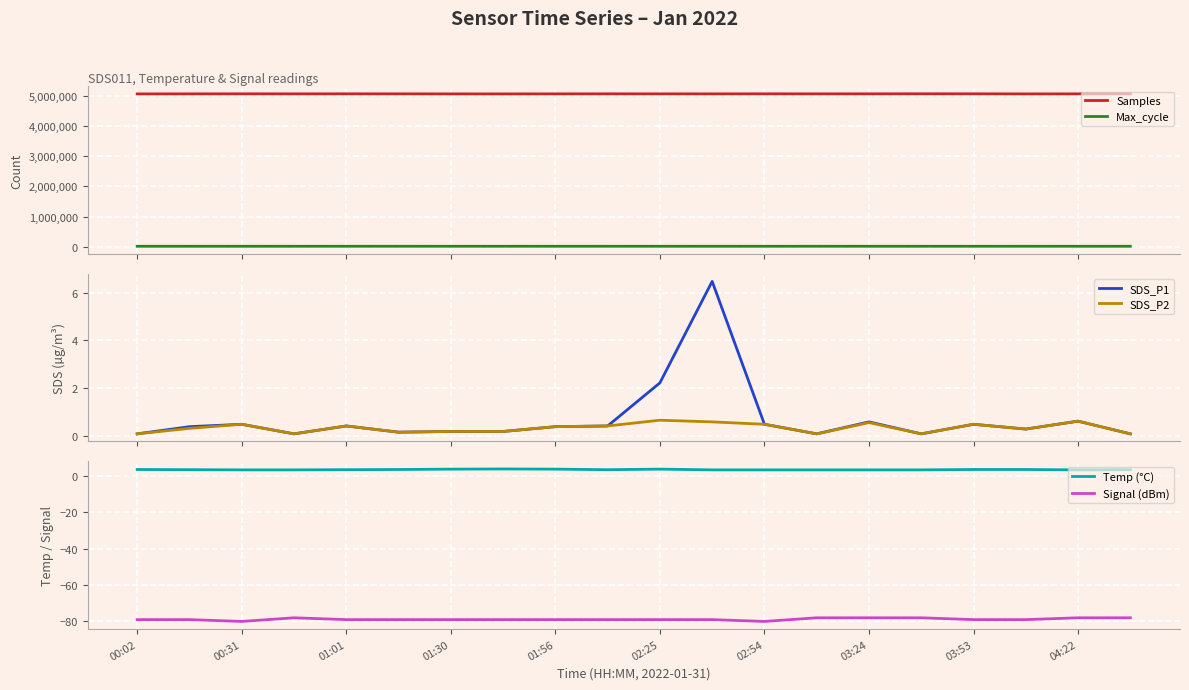

What is the average value of the Max_cycle series?

20356